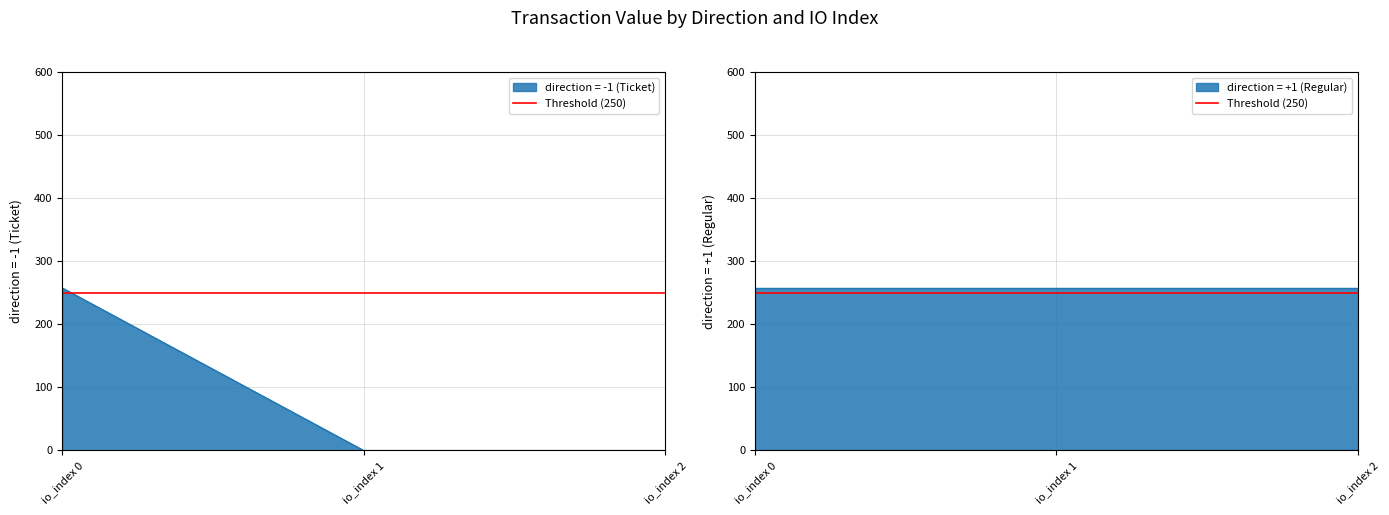

The direction = -1 (Ticket) series shows 257.6 at io_index 0. True or false?

True